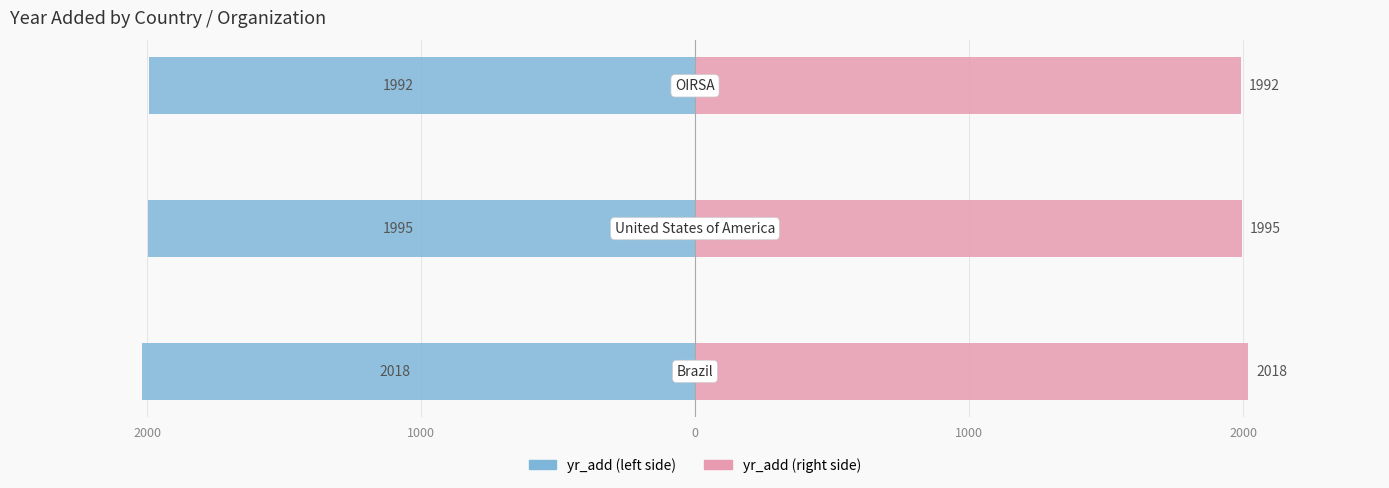

Reading left to right, extract all data points from this chart.

yr_add (left): 2000=-2018	1000=-1995	0=-1992
yr_add (right): 2000=2018	1000=1995	0=1992